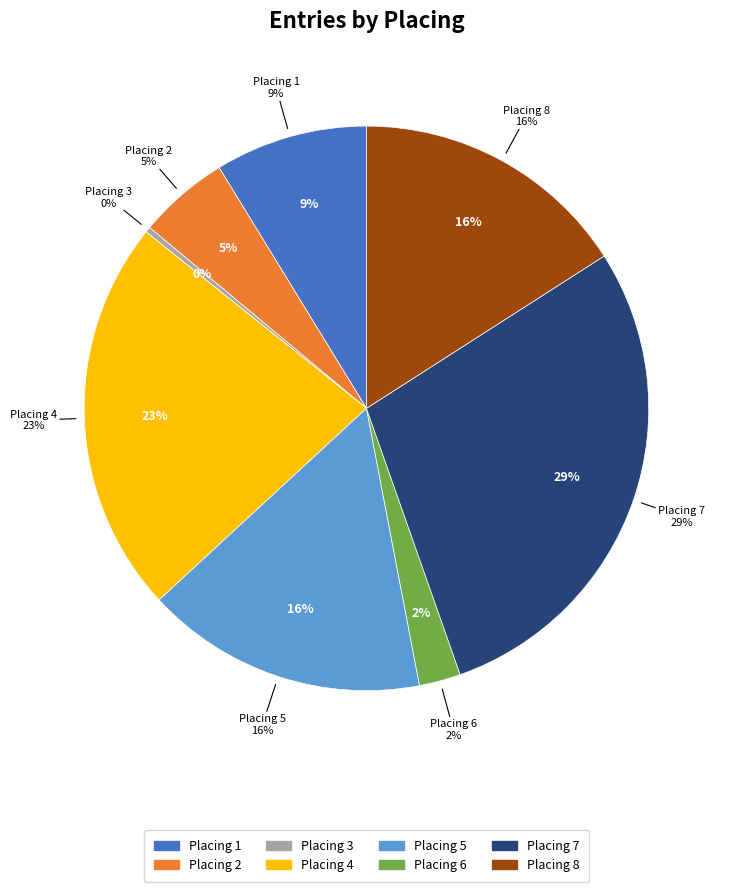

Do 4 and 3 together represent more than half of the pie?

No